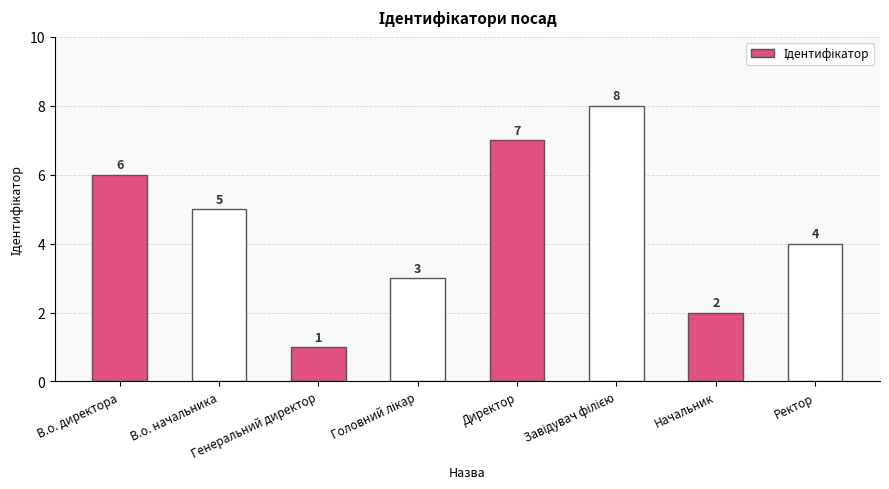

What position from the right is Ректор?

1